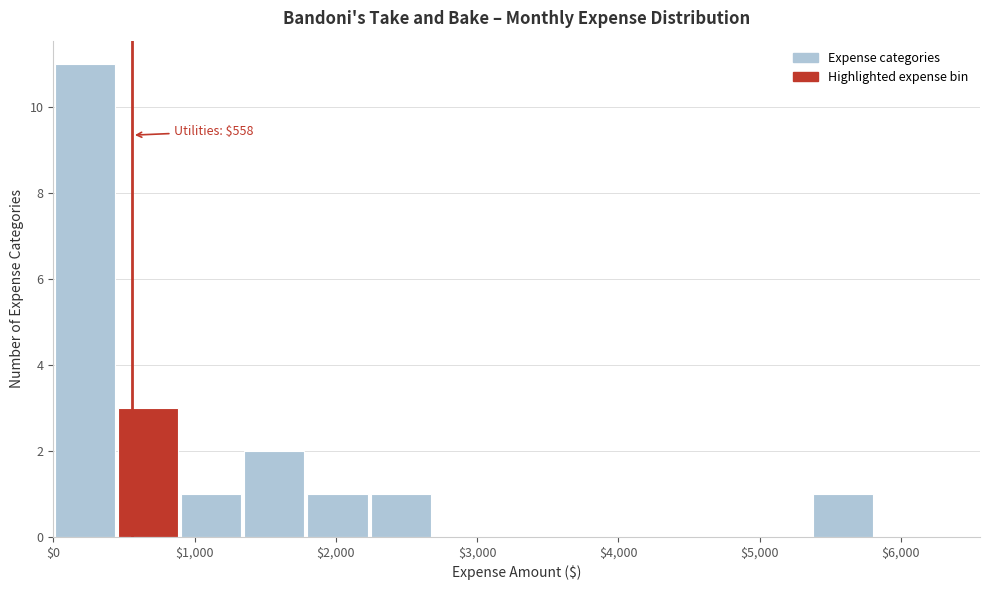

Which range on the x-axis has the tallest bar?

0 to 400